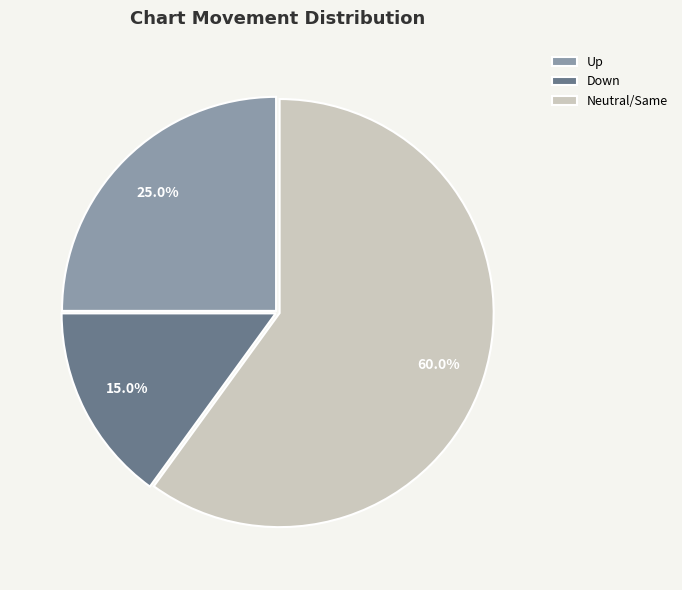

Which slice represents more than half of the pie?

Neutral/Same